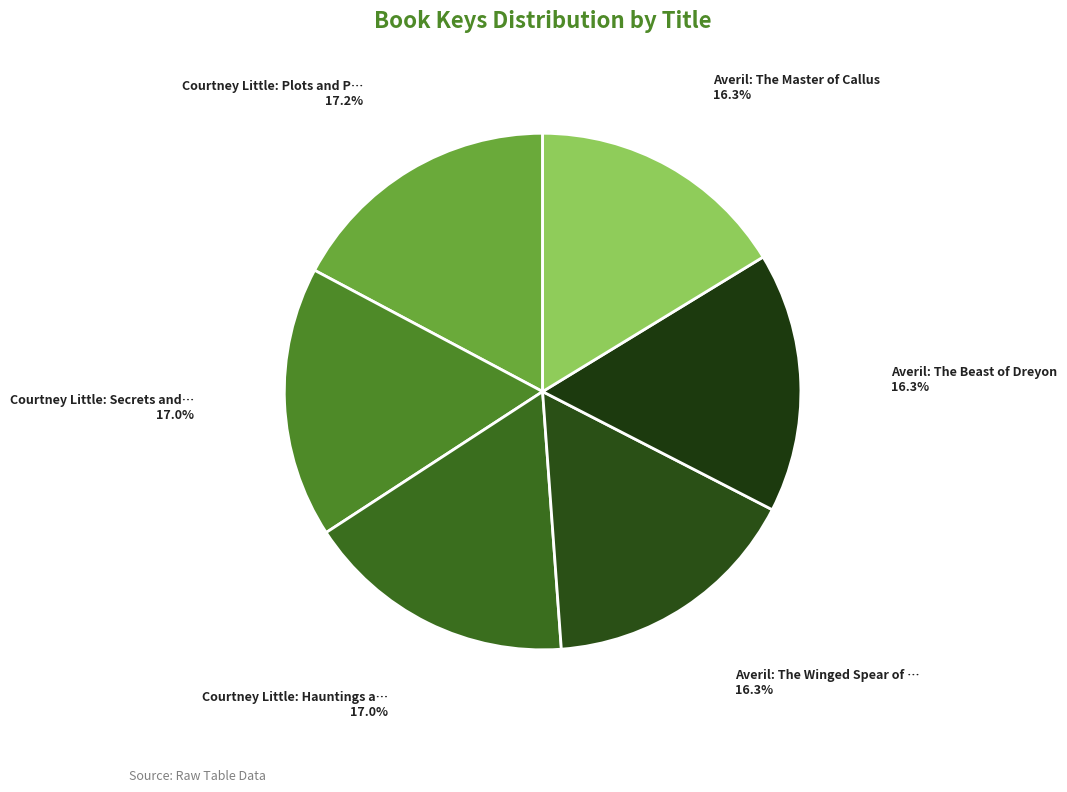

How many slices are in this pie chart?

6